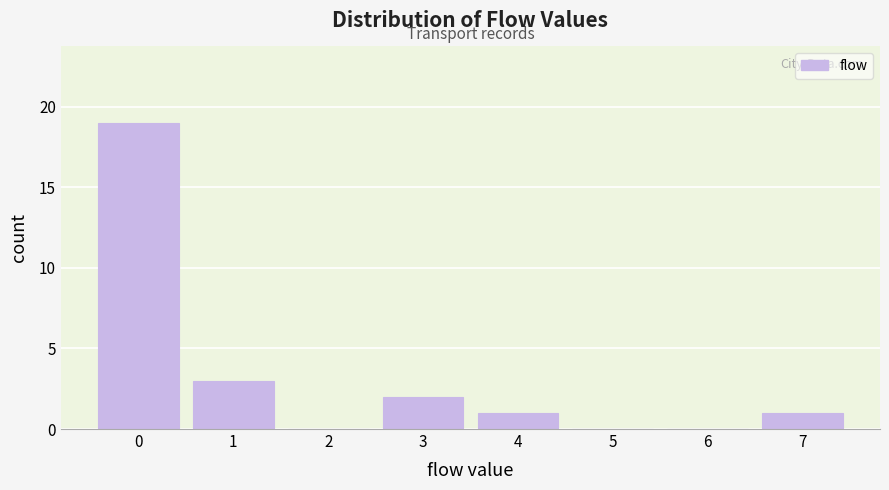

Reading left to right, list every bar in this chart as the range it spans on the x-axis followed by its height. The values are not printed on the chart, so give them approximately, as read against the axis.

-0.5 to 0.5: 19
0.5 to 1.5: 3
1.5 to 2.5: 0
2.5 to 3.5: 2
3.5 to 4.5: 1
4.5 to 5.5: 0
5.5 to 6.5: 0
6.5 to 7.5: 1